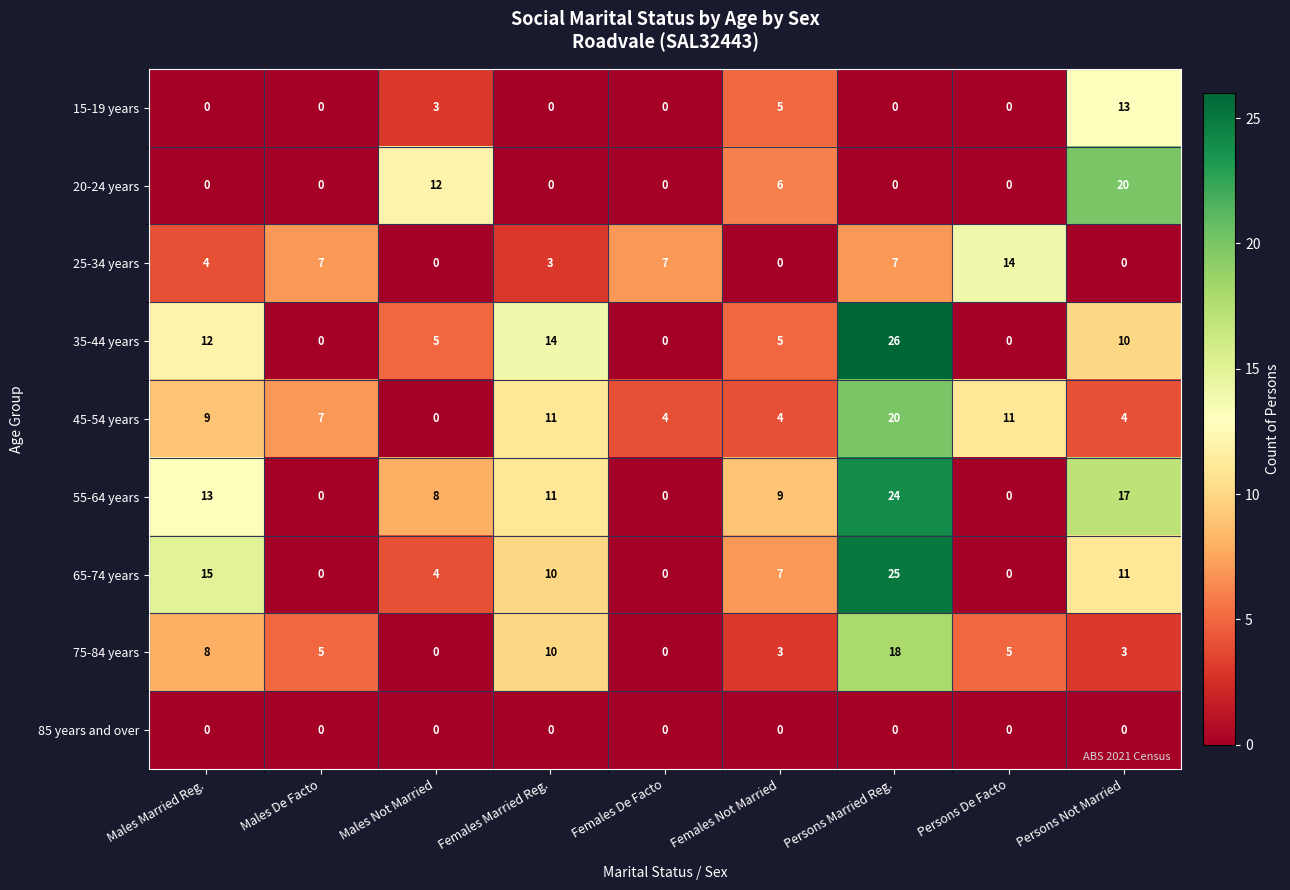

What is the total value across all series at Persons De Facto?

30